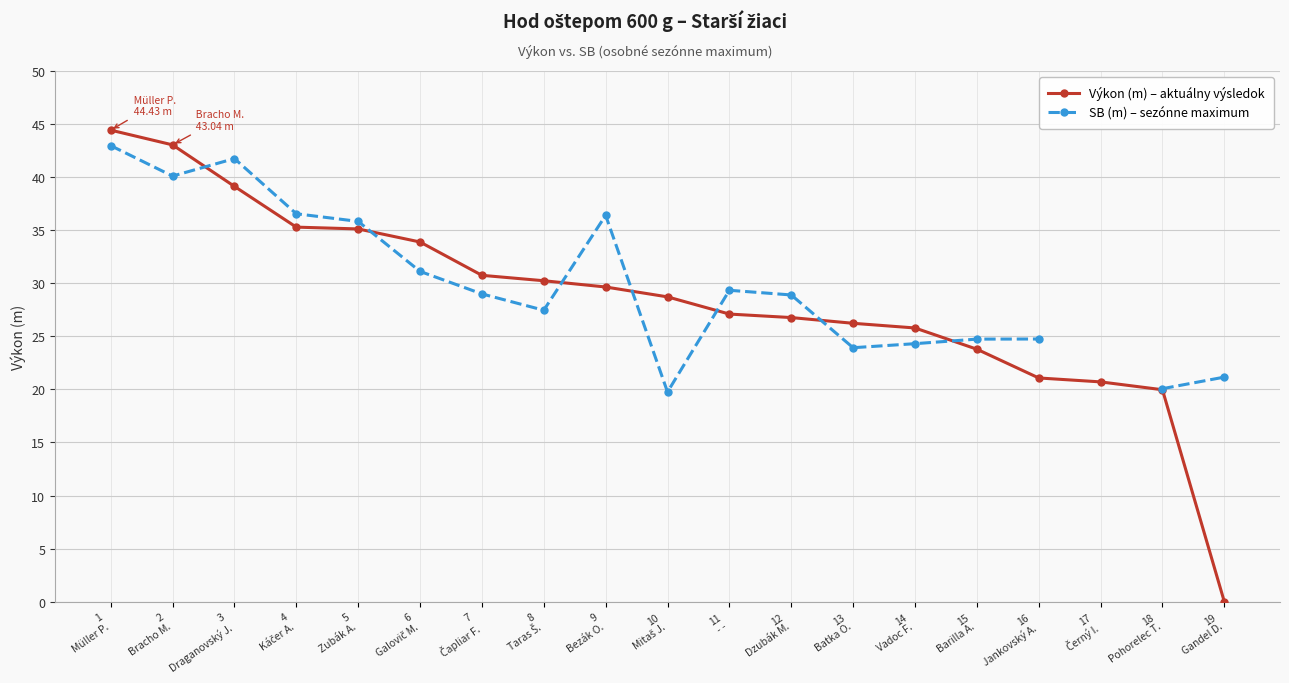

The SB (m) – sezónne maximum series shows 5.3 at 18
Pohorelec T.. True or false?

False